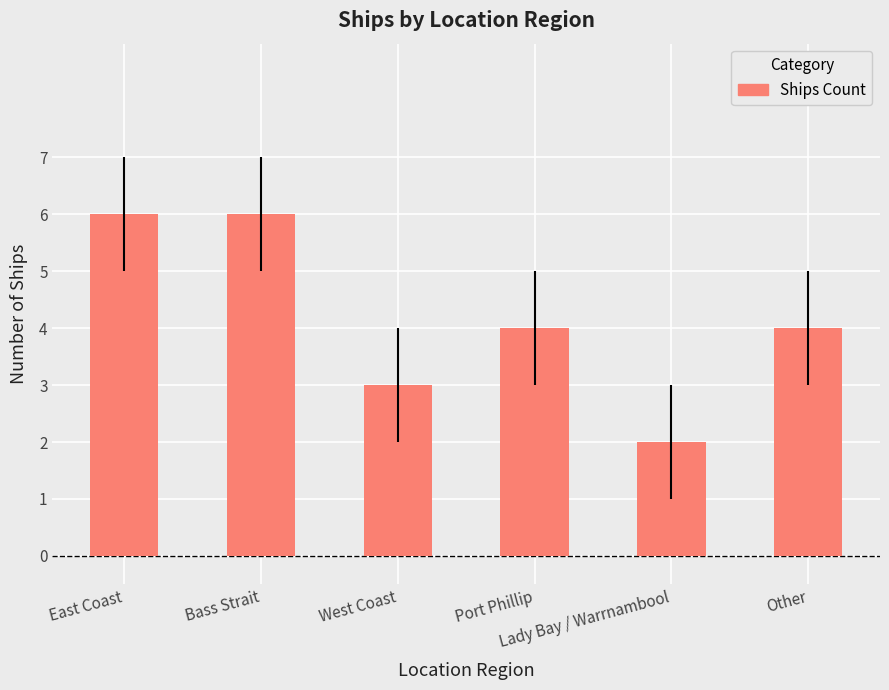

What value does the data have at West Coast?

3